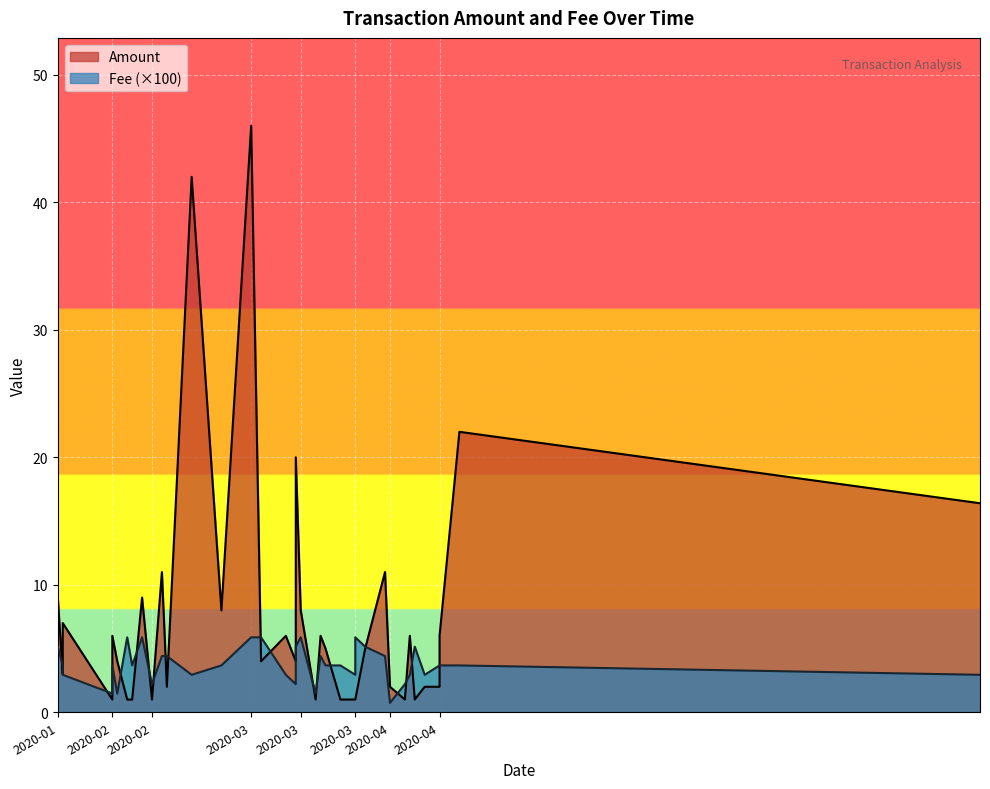

What is the difference between the second highest and minimum values in the Fee series?

0.1